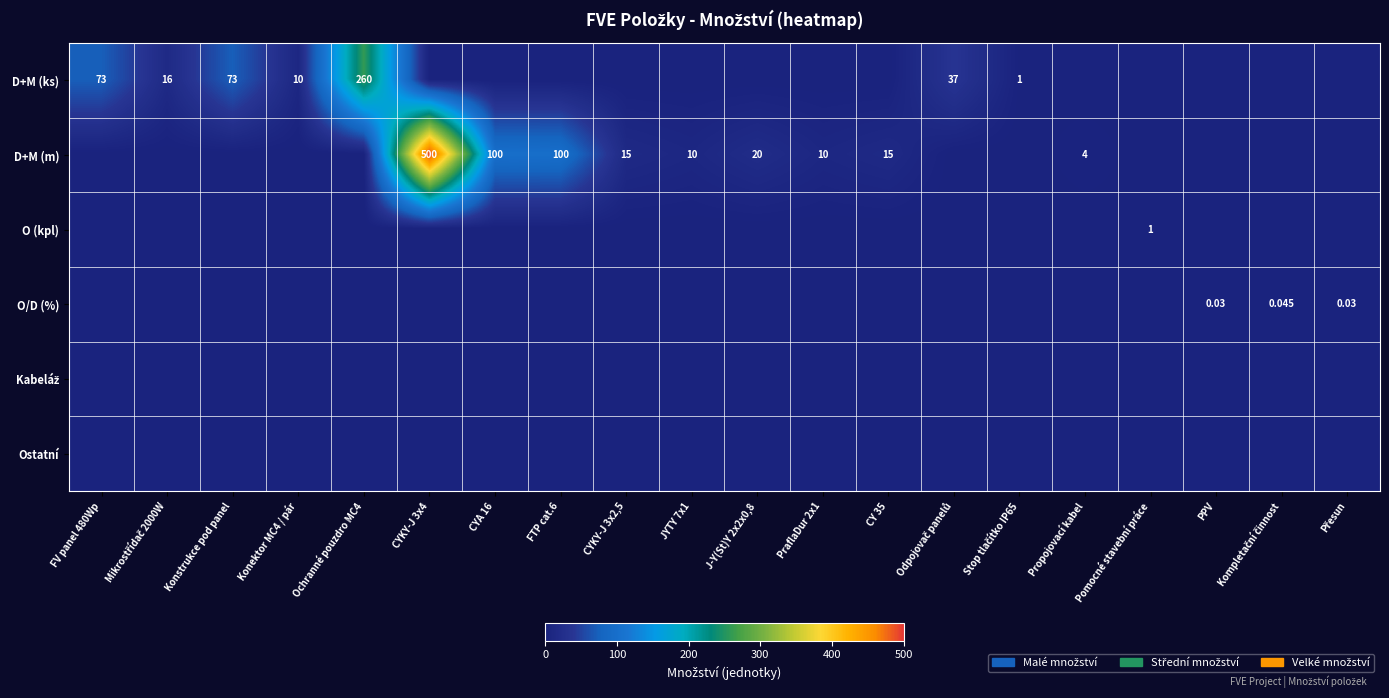

What is the sum of all D+M (m) values?

774.0